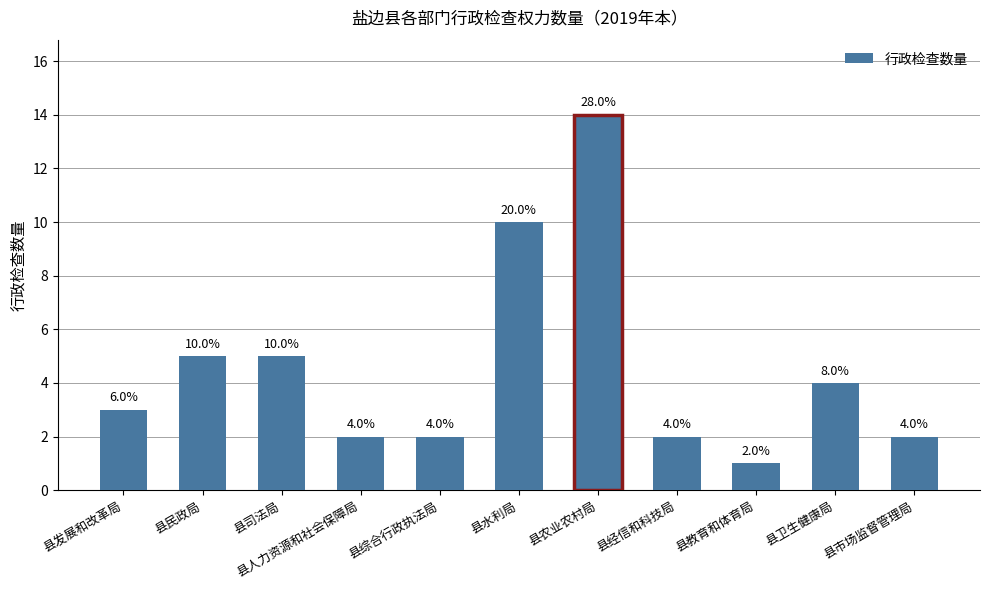

What is the approximate value at 县司法局, to the nearest 5?

5